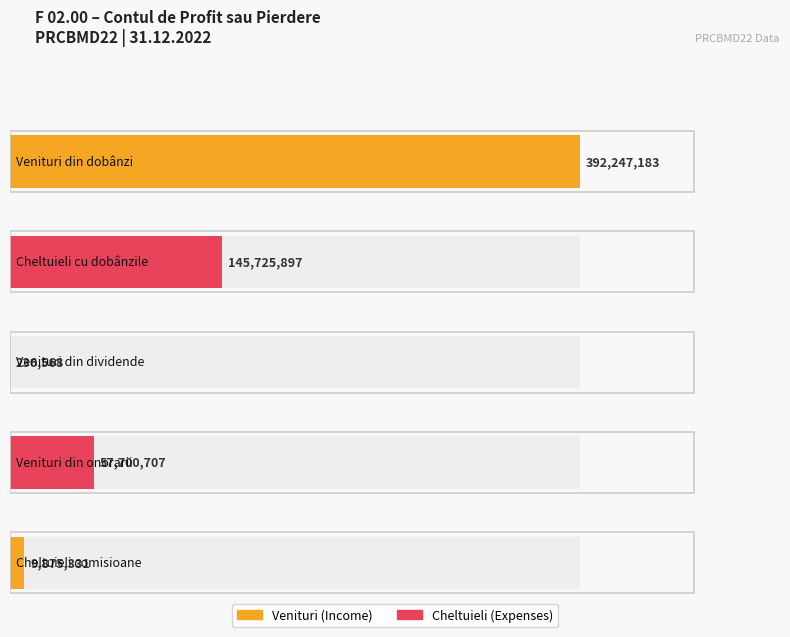

What is the difference between the maximum and minimum values?

392010614.5